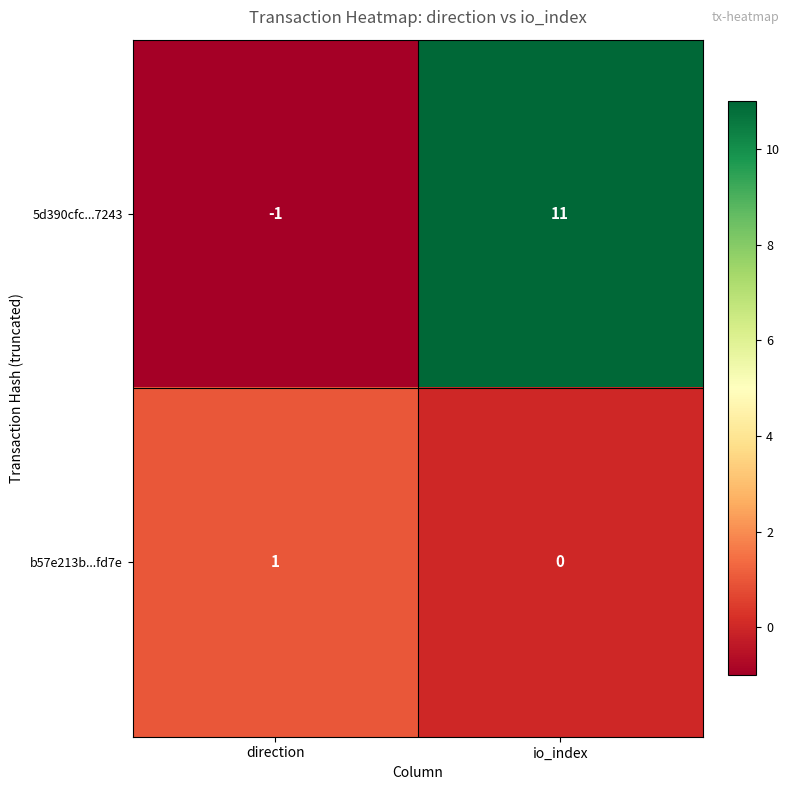

How many data points in b57e213b...fd7e are less than 1?

1